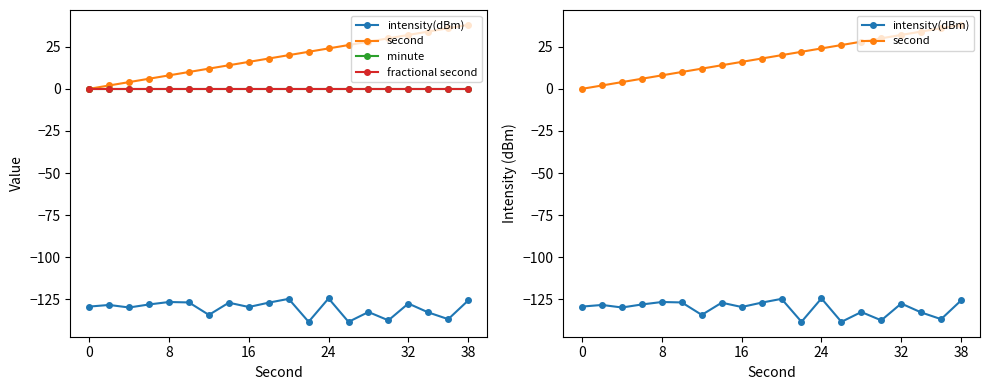

What is the value of the second point at the 6th from the left?

10.0